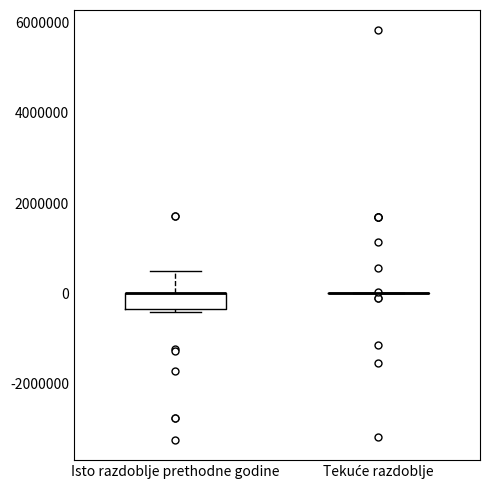

Comparing the boxes themselves (not the whiskers), which one is the tallest?

Isto razdoblje prethodne godine